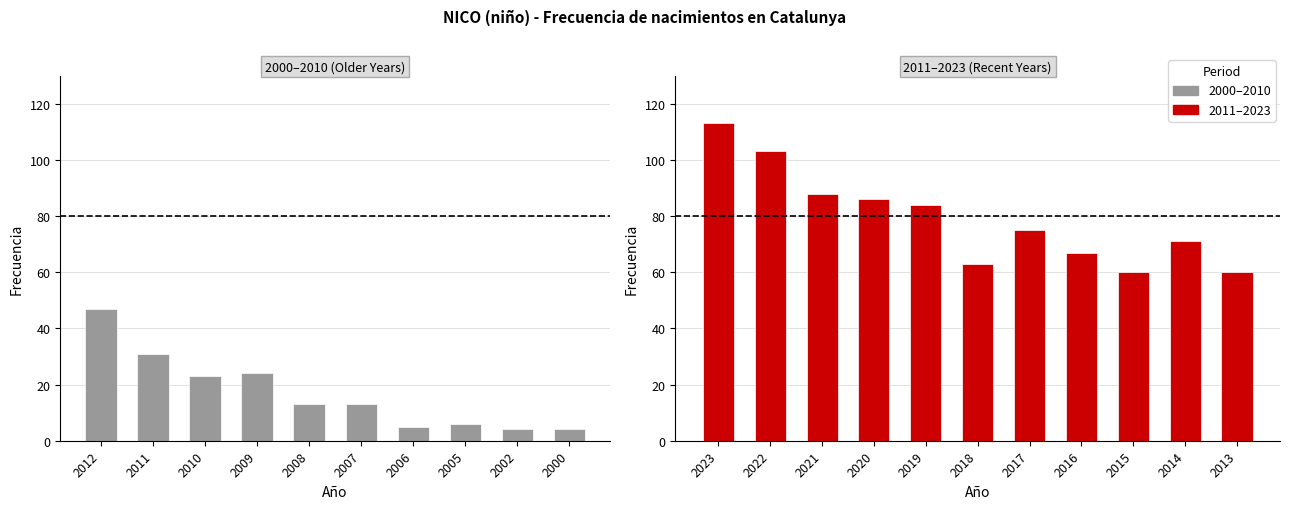

List the labels in order of value, smallest first.

2002, 2000, 2006, 2005, 2008, 2007, 2010, 2009, 2011, 2012, 2015, 2013, 2018, 2016, 2014, 2017, 2019, 2020, 2021, 2022, 2023